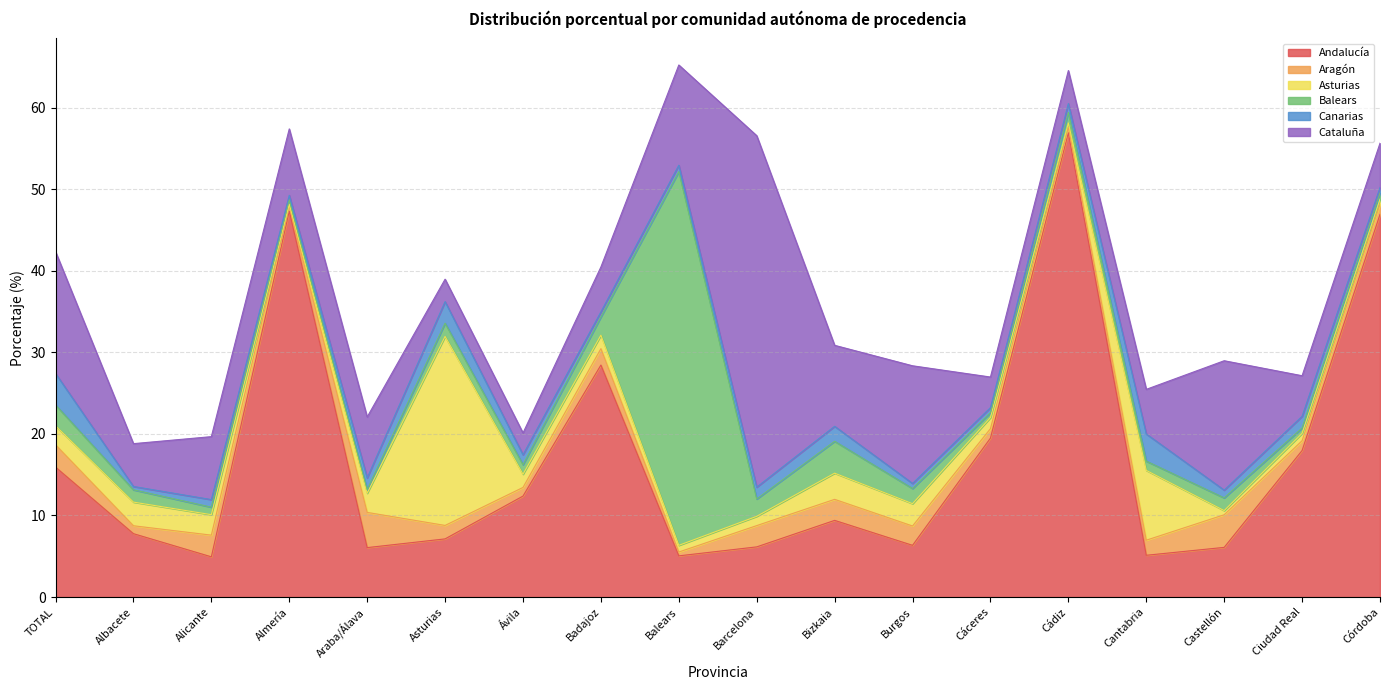

Reading left to right, what are all the values shown in this chart?

Andalucía: 15.9	7.8	4.9	47.3	6.1	7.1	12.4	28.4	5.0	6.2	9.4	6.3	19.5	56.9	5.1	6.1	18.0	46.9
Aragón: 2.7	1.0	2.7	0.6	4.3	1.6	1.1	2.0	0.5	2.6	2.6	2.4	1.2	0.7	1.9	4.0	1.2	1.2
Asturias: 2.3	2.9	2.5	0.2	2.4	23.2	1.6	1.6	0.8	1.1	3.2	2.7	1.4	0.5	8.6	0.5	0.9	0.6
Balears: 2.6	1.5	0.9	0.6	0.4	1.6	1.2	2.2	45.8	2.1	3.9	1.9	0.6	1.3	1.1	1.6	0.7	0.8
Canarias: 3.9	0.4	0.9	0.5	1.4	2.6	1.2	0.6	0.8	1.5	1.8	0.6	0.6	1.1	3.3	0.9	1.4	0.7
Cataluña: 14.9	5.2	7.7	8.1	7.5	2.8	2.7	5.5	12.3	43.1	9.9	14.4	3.8	4.0	5.5	15.9	5.0	5.4